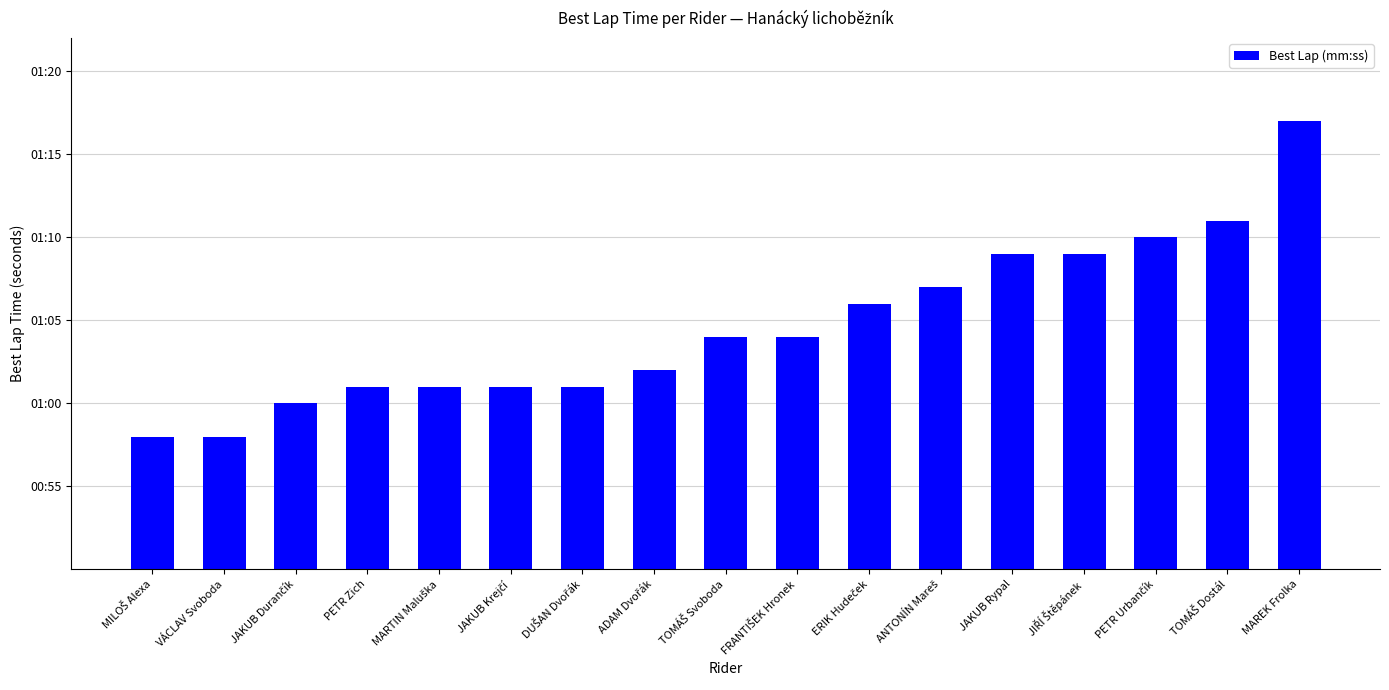

What is the sum of all values?

1099